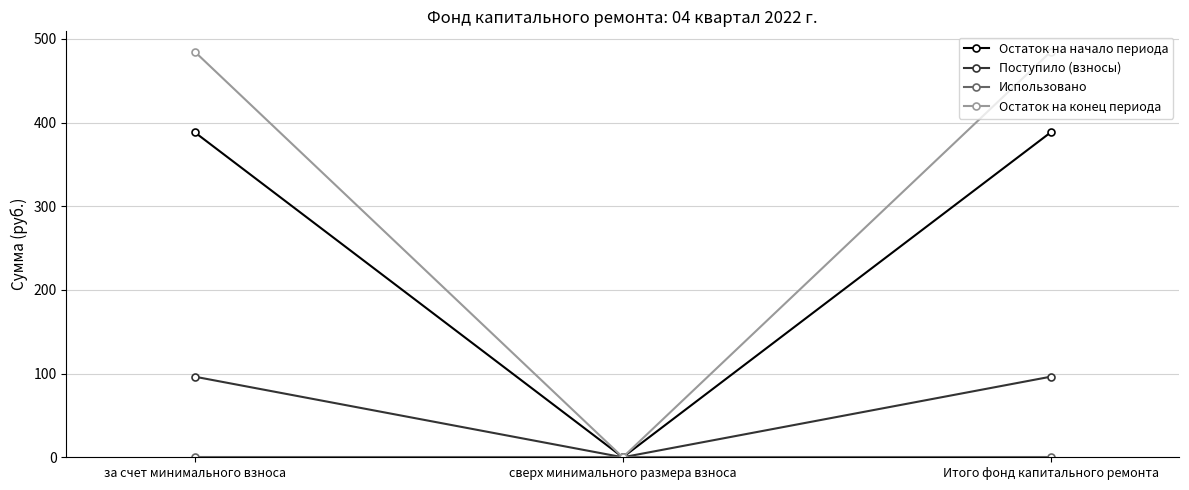

What value does the Остаток на конец периода series have at Итого фонд капитального ремонта?

484.7